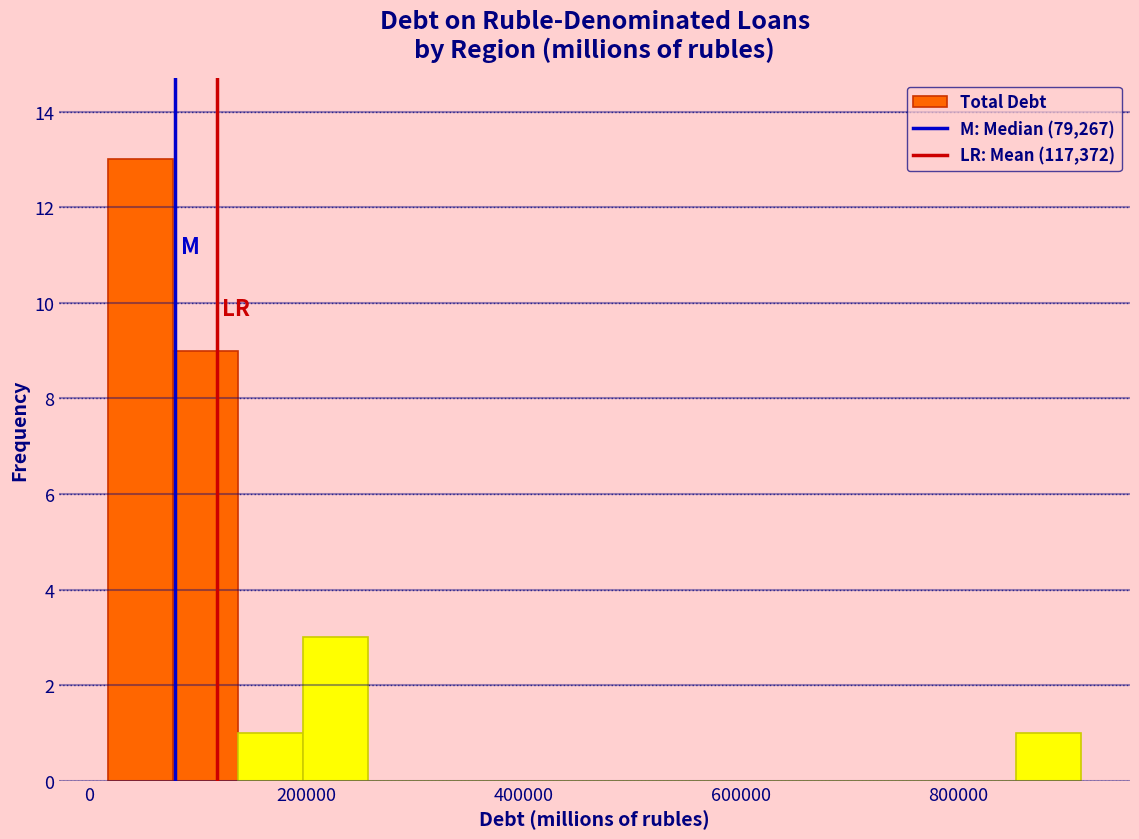

Around what value on the x-axis is the tallest bar? Give the approximate position of its centre, as read against the axis.

40000